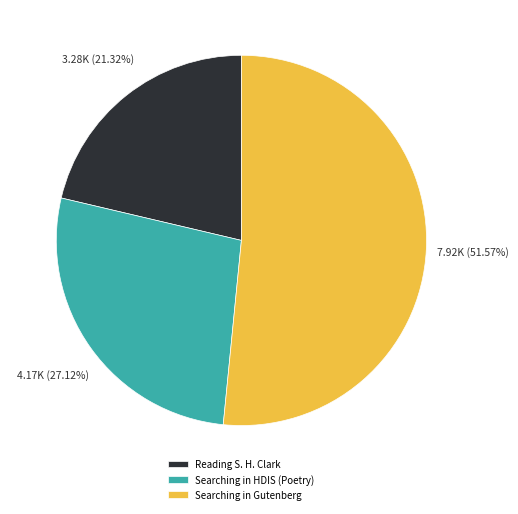

To the nearest percent, what is the difference between the Searching in HDIS (Poetry) and Searching in Gutenberg slice percentages?

24%